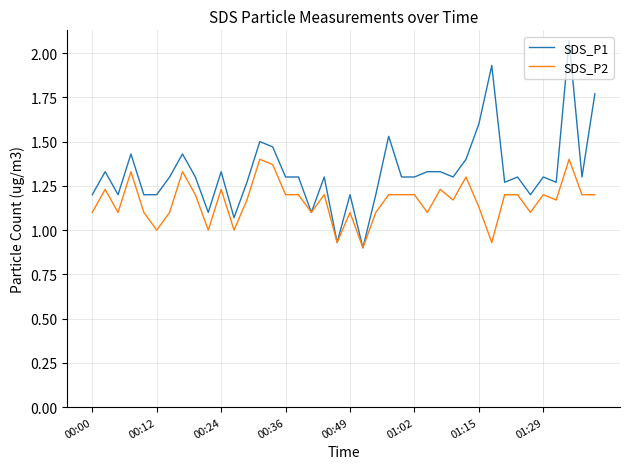

List the series in order of their peak value, lowest first.

SDS_P2, SDS_P1